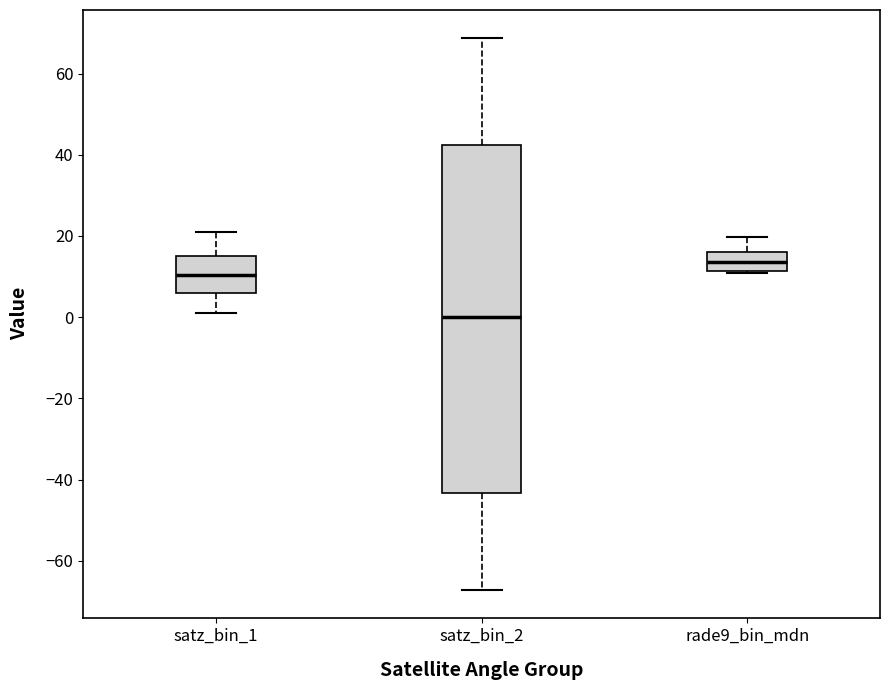

Comparing the boxes themselves (not the whiskers), which one is the tallest?

satz_bin_2